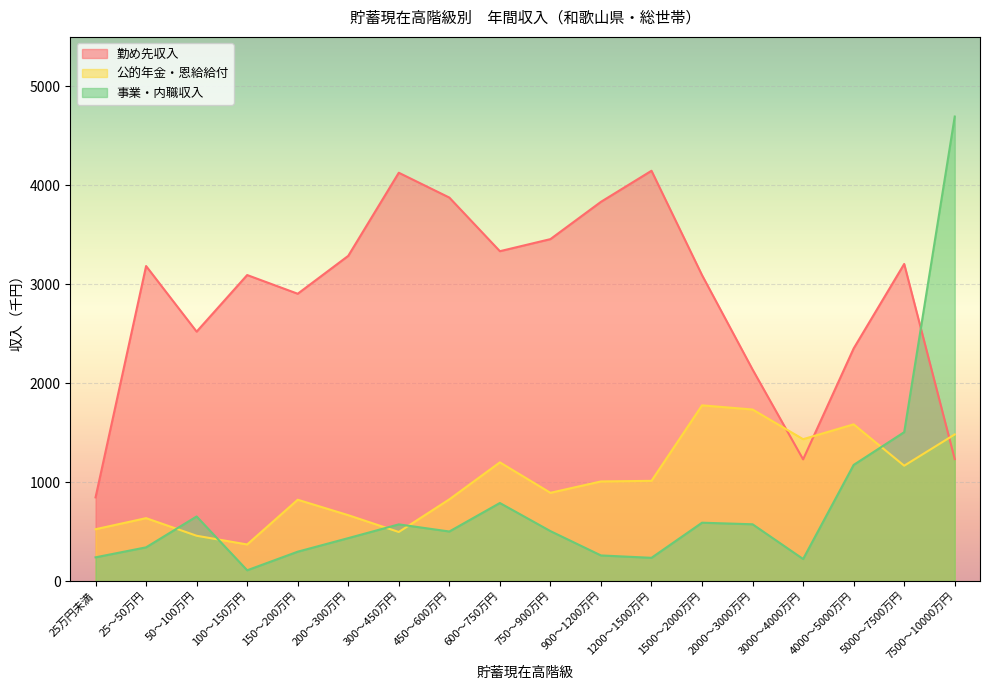

Which series has the largest total across all categories?

勤め先収入